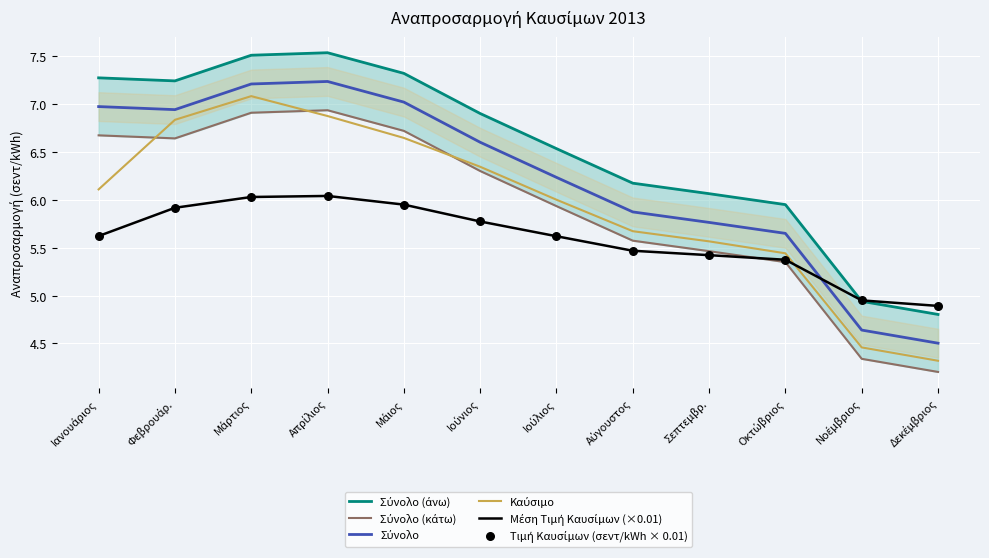

What are all the series names shown in the legend?

Σύνολο (άνω), Σύνολο (κάτω), Σύνολο, Καύσιμο, Μέση Τιμή Καυσίμων (×0.01), Τιμή Καυσίμων (σεντ/kWh × 0.01)